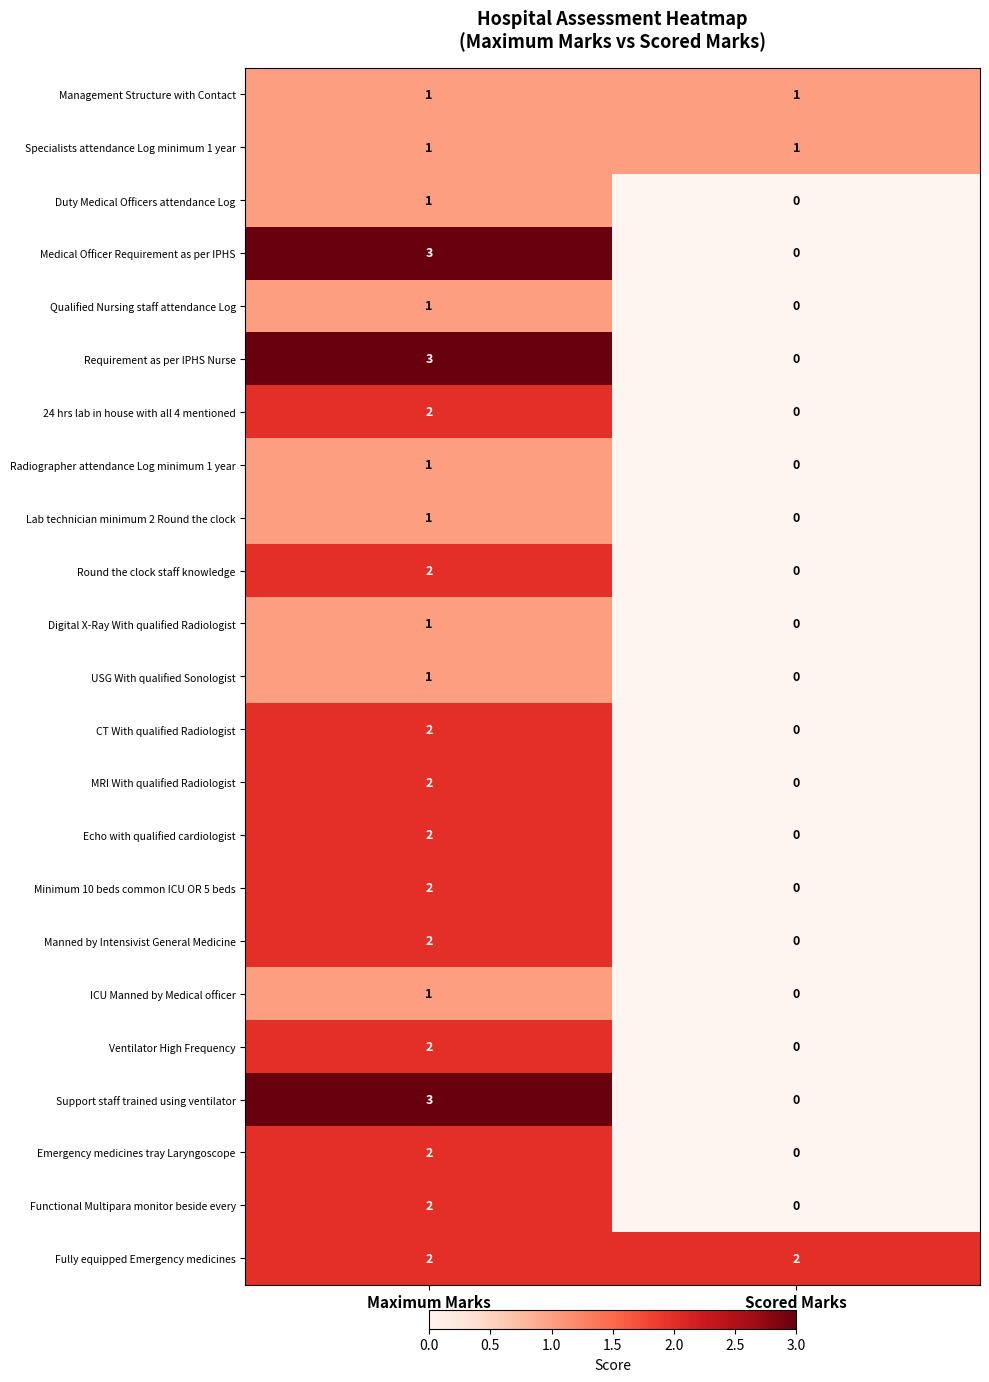

Is the value of 24 hrs lab in house with all 4 mentioned at Scored Marks greater than the value of Requirement as per IPHS Nurse at Maximum Marks?

No